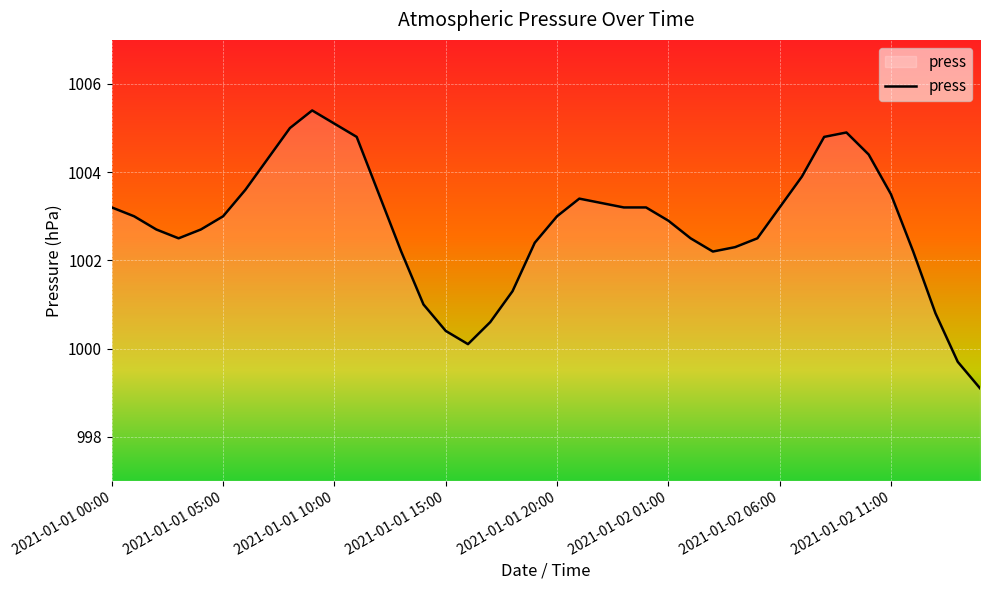

What is the maximum value shown in the chart?

1005.4